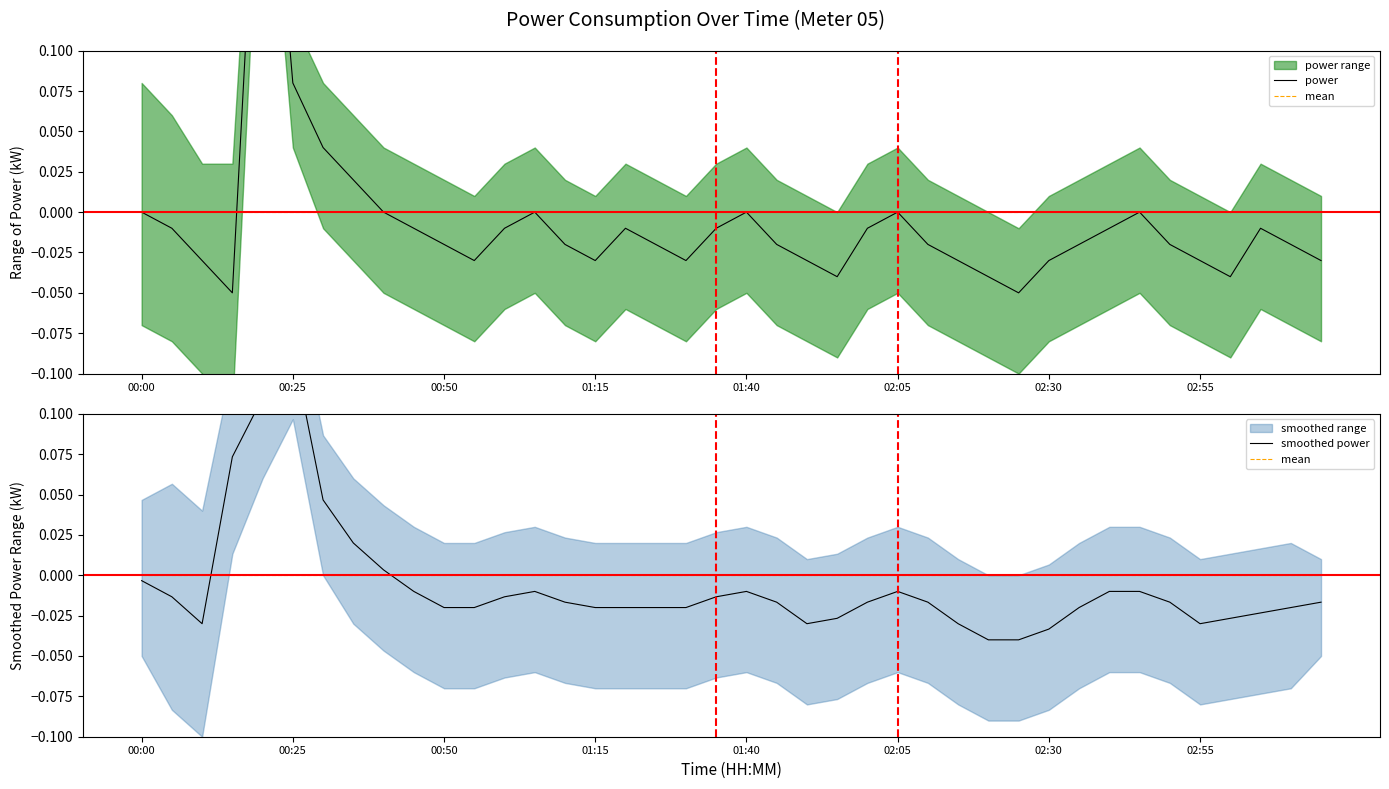

Which series has the largest total across all categories?

mean